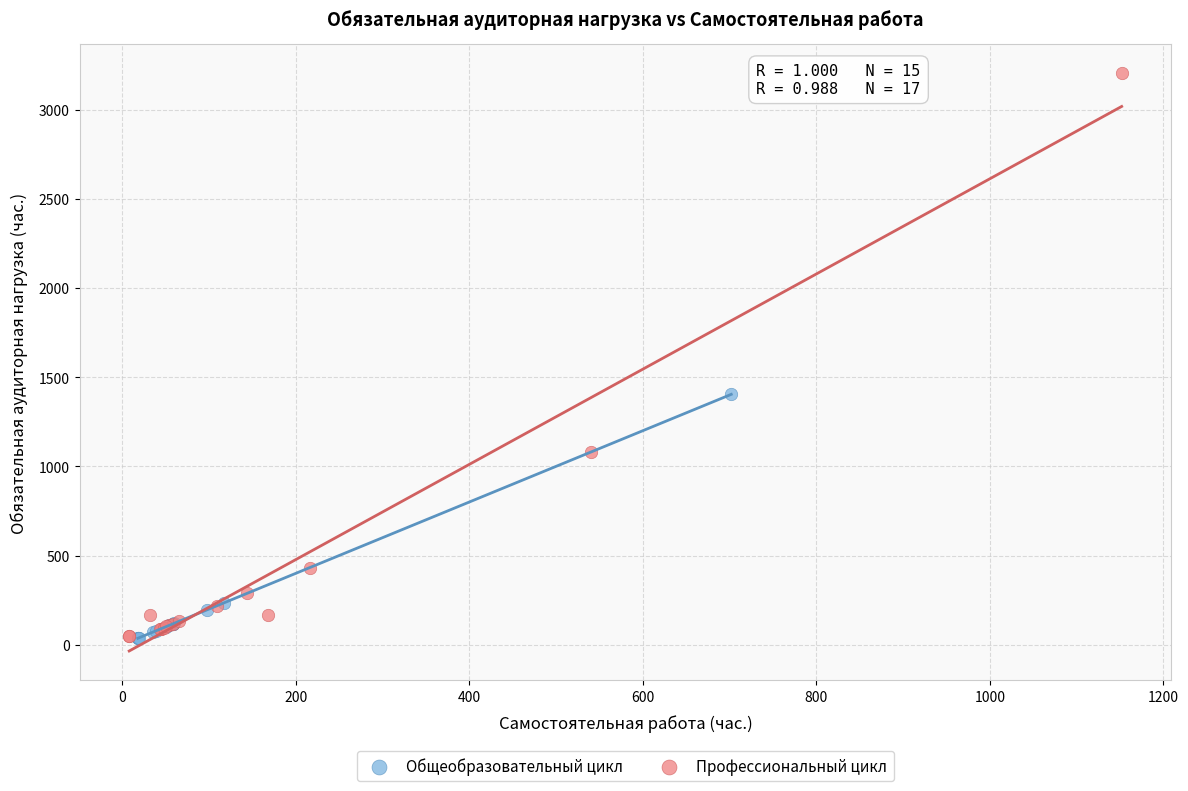

Which series contains the highest Y value?

Профессиональный цикл